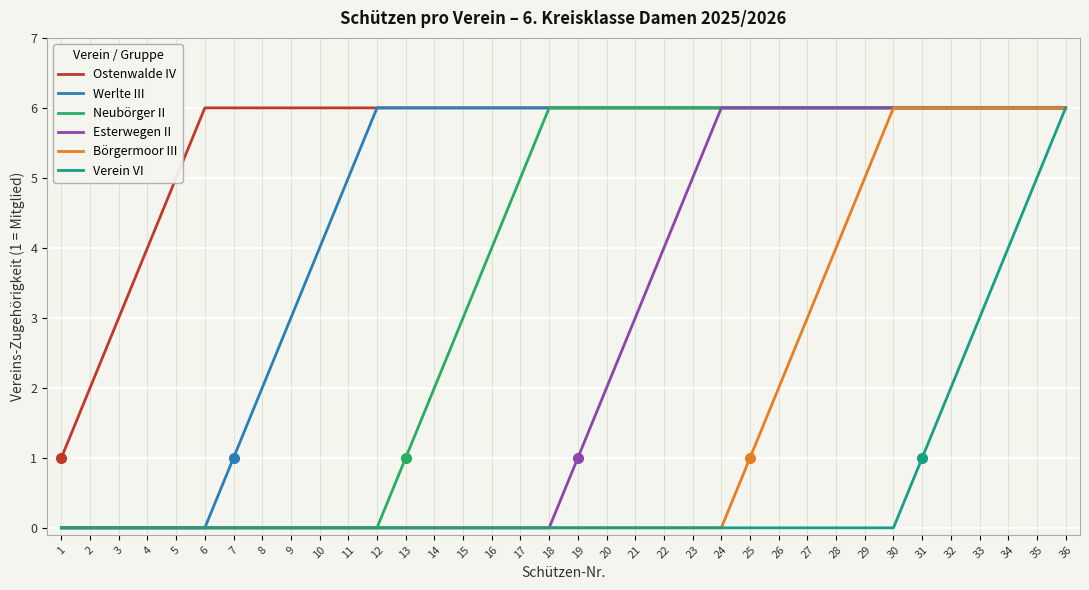

Count the Verein VI values in the range 0 to 1.

31